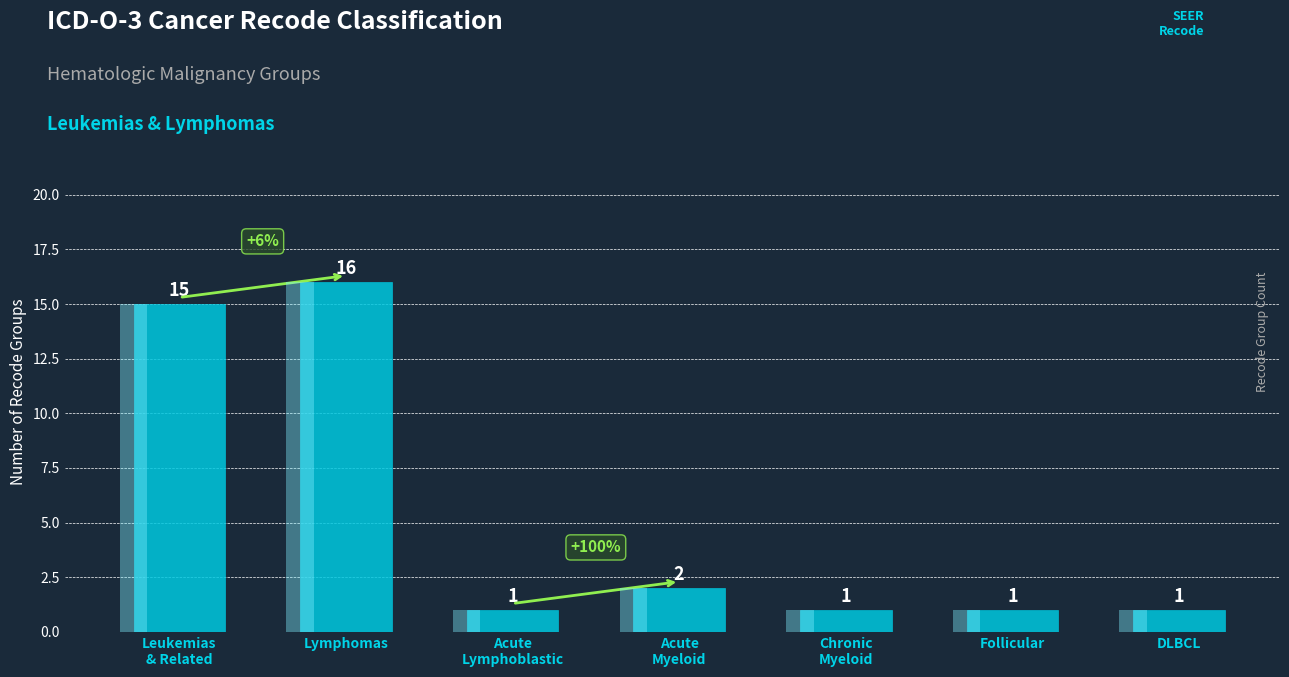

The value at DLBCL is 1. True or false?

False